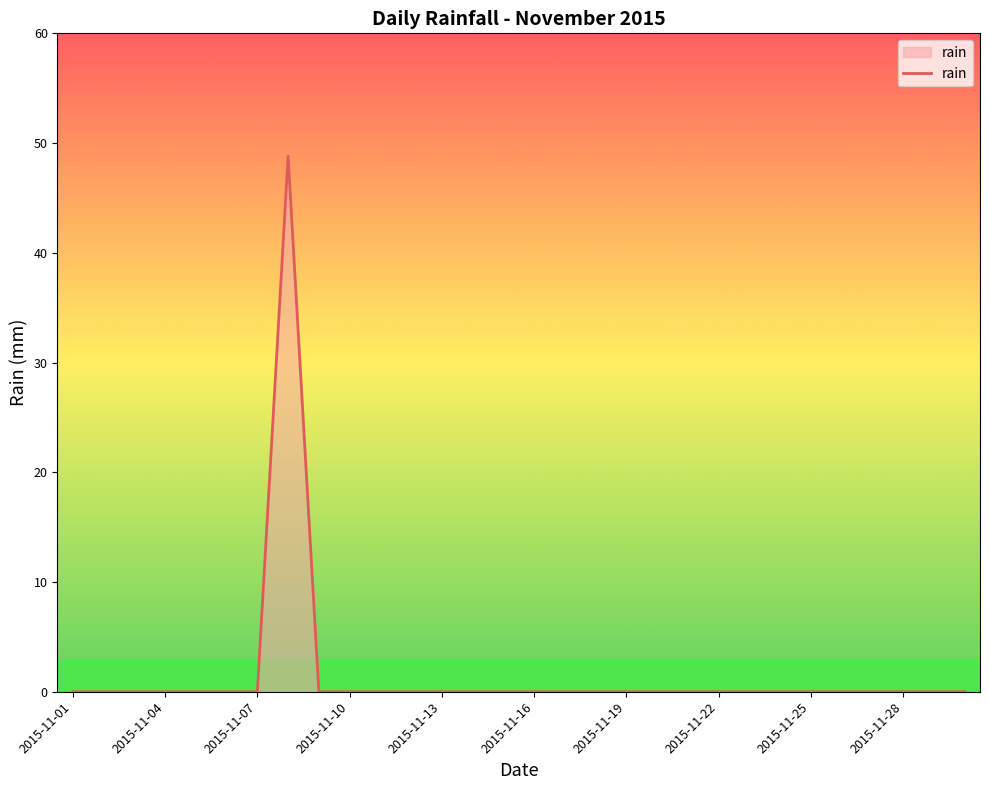

What is the maximum value shown in the chart?

48.8